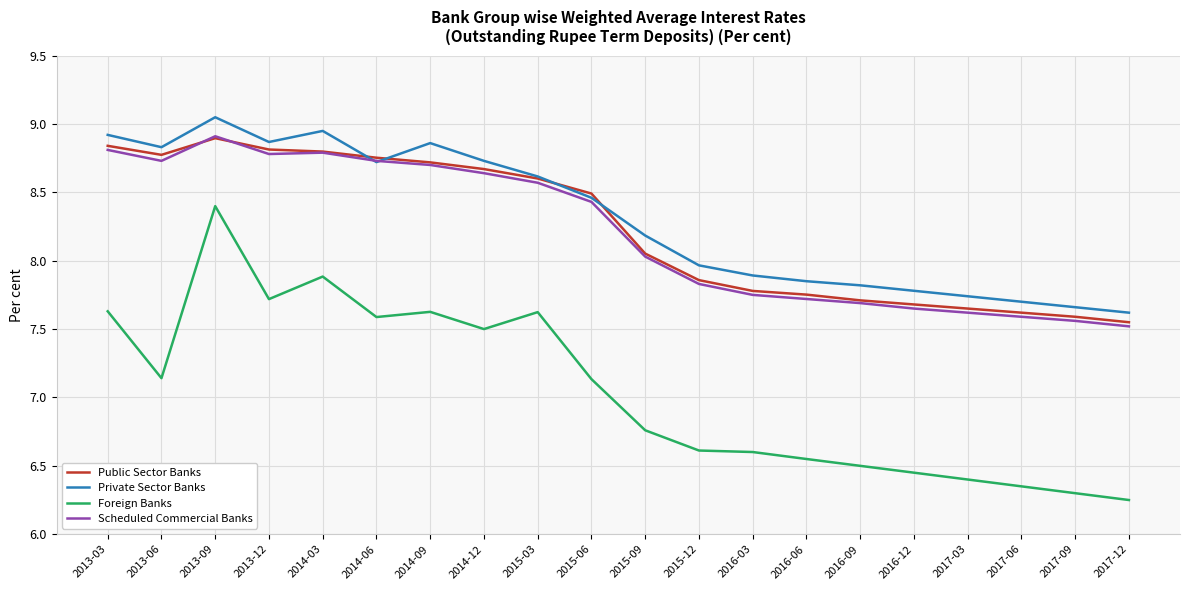

Where do Public Sector Banks and Private Sector Banks first cross each other?

2014-03 and 2014-06